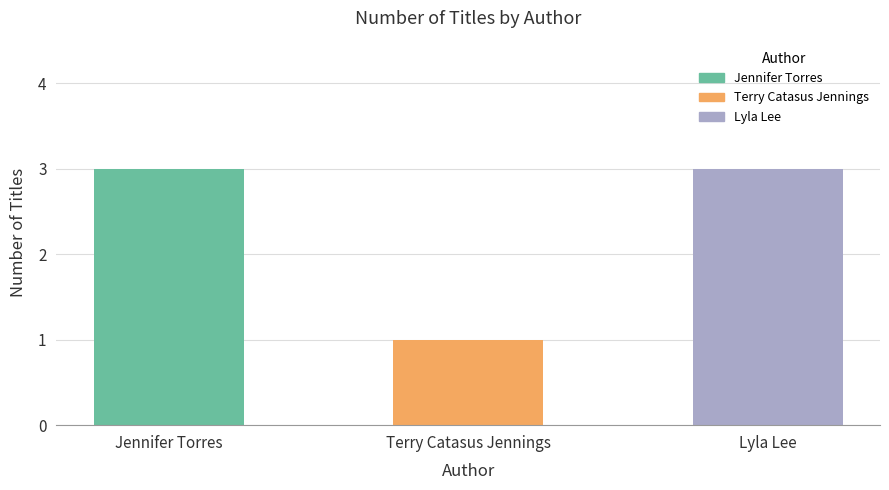

What is the difference between the values at Jennifer Torres and Terry Catasus Jennings?

2